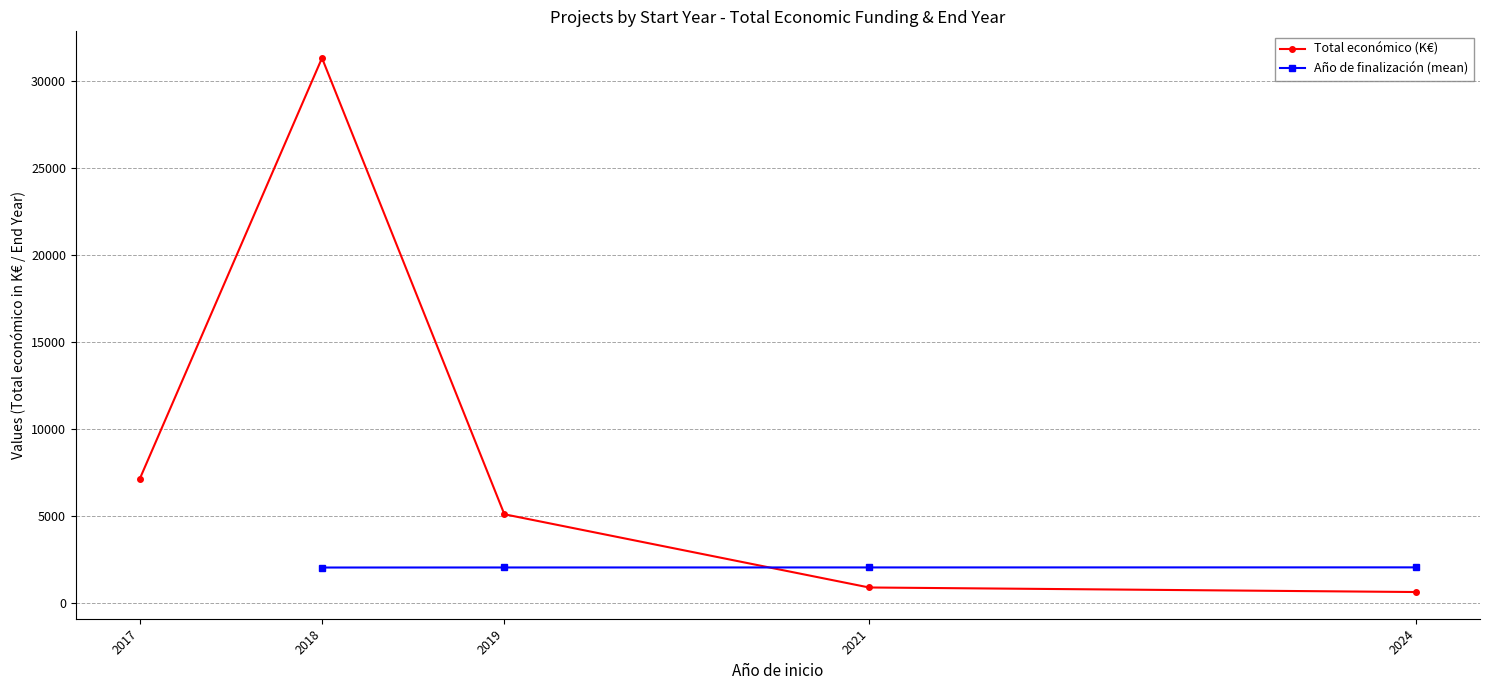

Is the value of Año de finalización (mean) at 2018 greater than the value of Total económico (K€) at 2018?

No